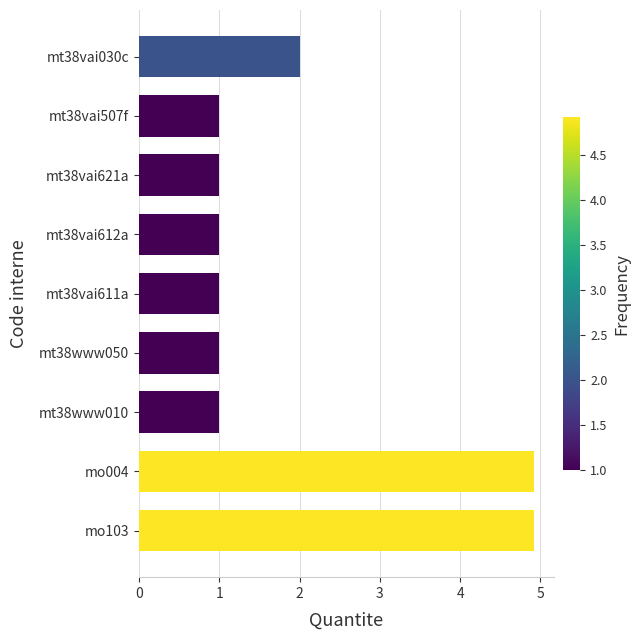

What is the maximum value shown in the chart?

4.9